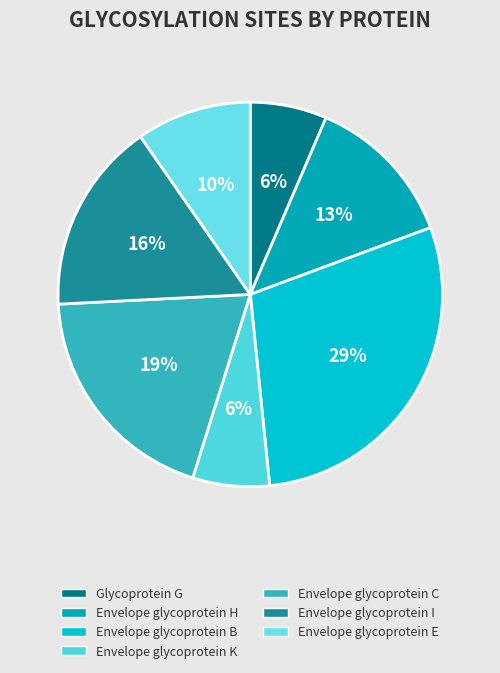

Rank the categories by value from lowest to highest.

Glycoprotein G, Envelope glycoprotein K, Envelope glycoprotein E, Envelope glycoprotein H, Envelope glycoprotein I, Envelope glycoprotein C, Envelope glycoprotein B